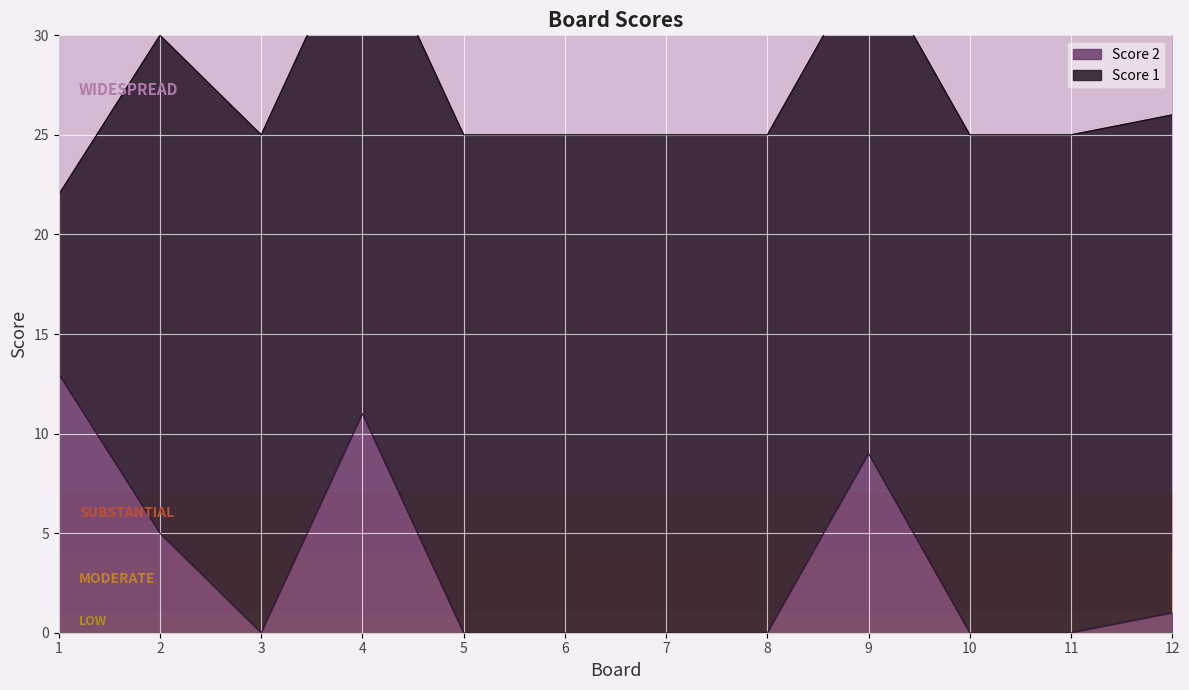

Rank the categories by value from highest to lowest.

1, 4, 9, 2, 12, 3, 5, 6, 7, 8, 10, 11